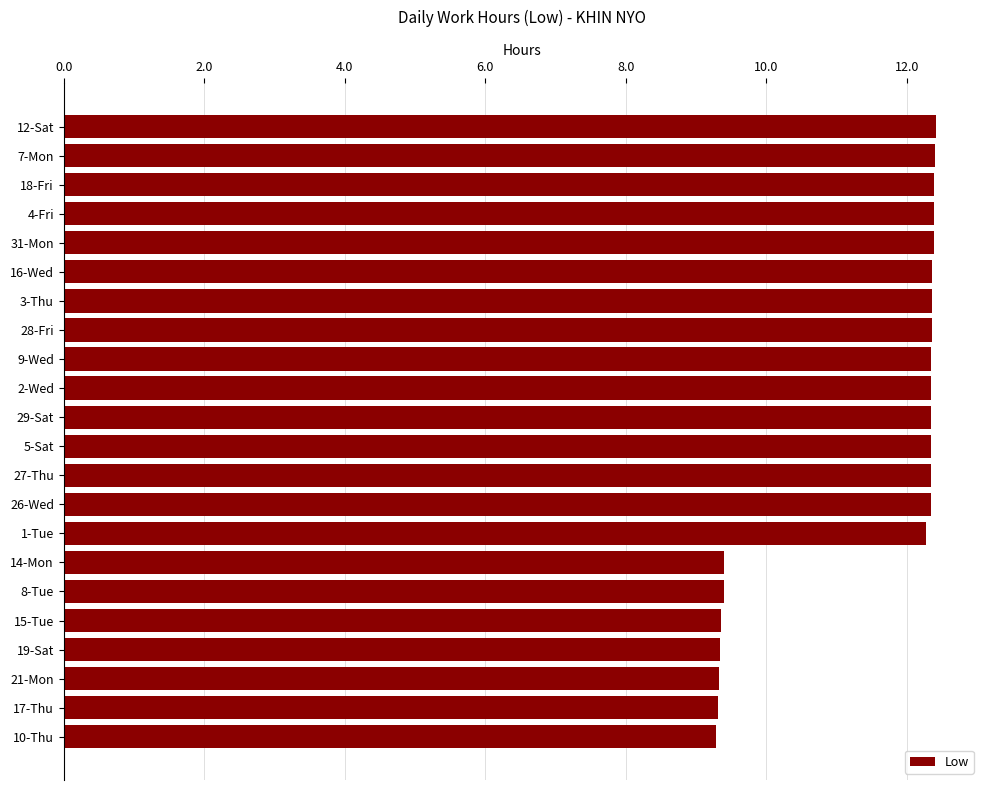

What is the average value?

11.4